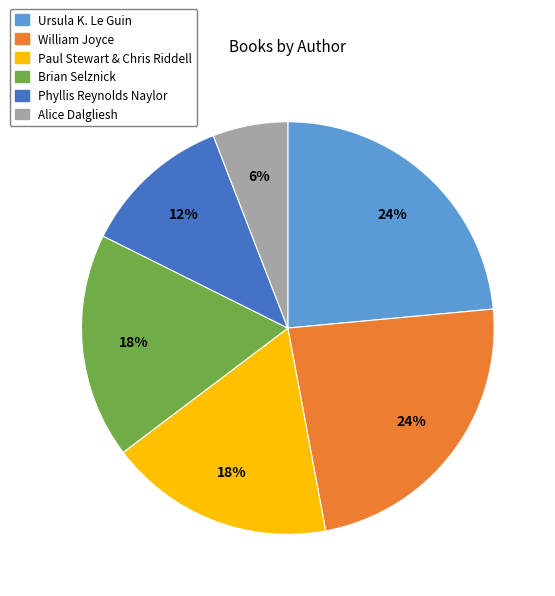

Does Phyllis Reynolds Naylor account for over 50% of the chart?

No